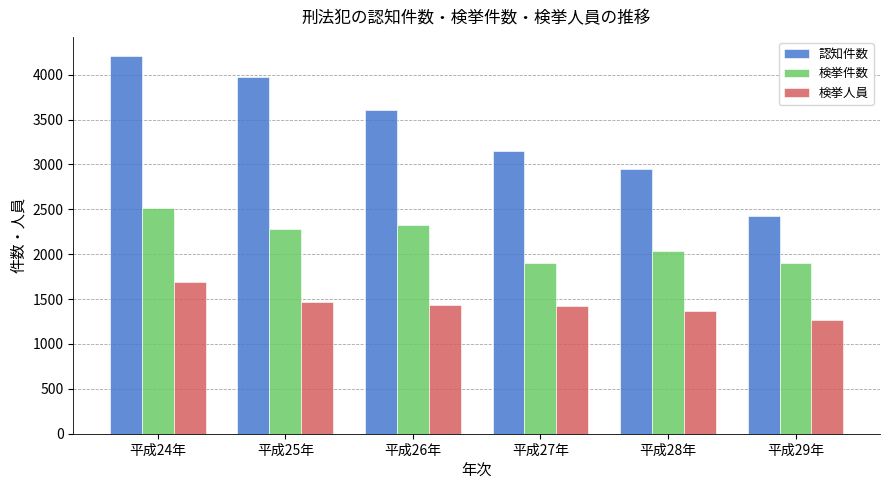

Are the bars grouped side by side (vs. stacked)?

Yes